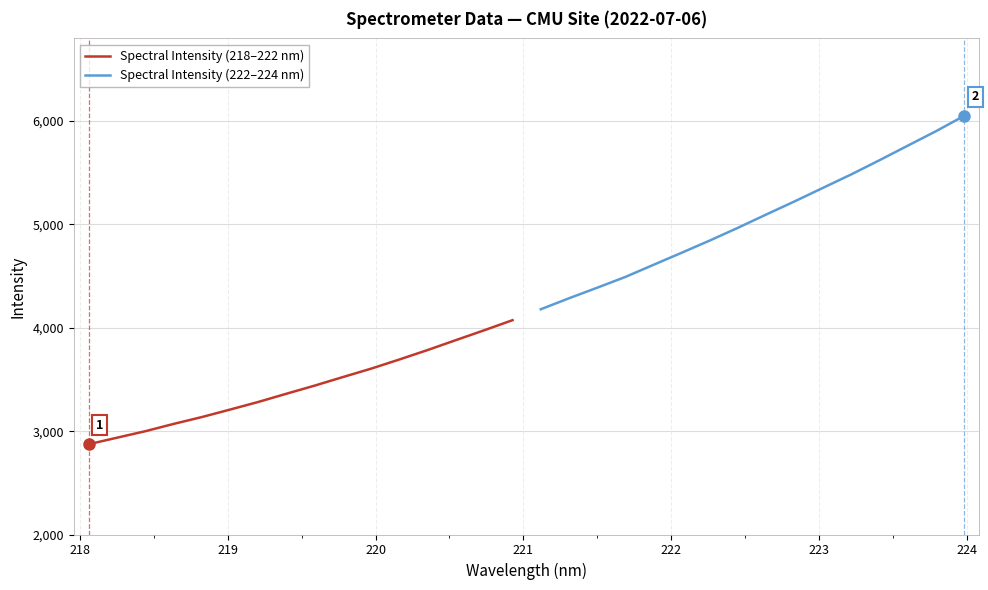

Rank the series by their average value, from highest to lowest.

Spectral Intensity (222–224 nm), Spectral Intensity (218–222 nm)